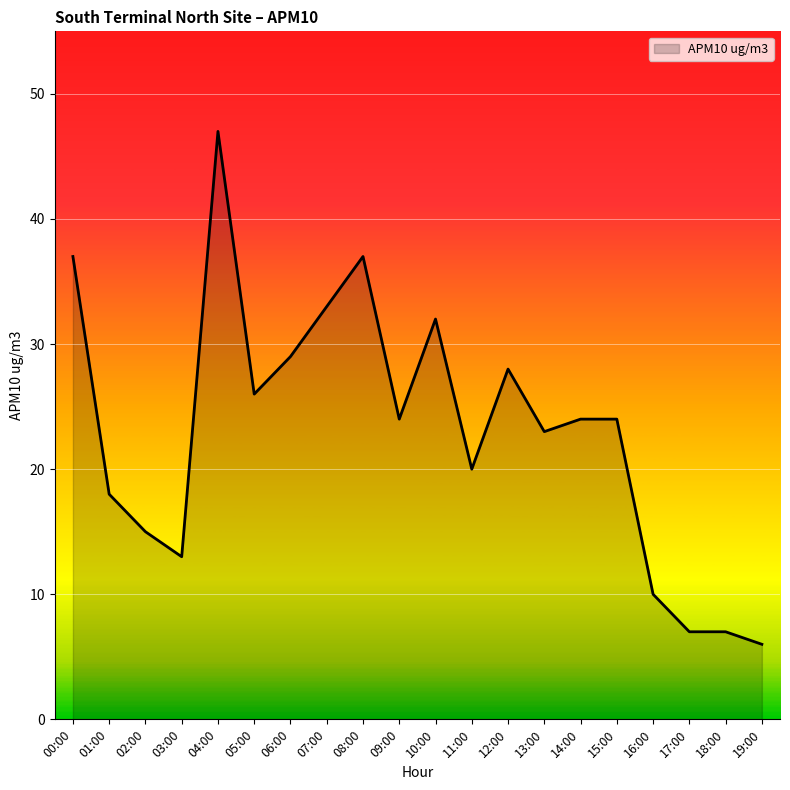

Is it true that the value at 16:00 is 3?

False